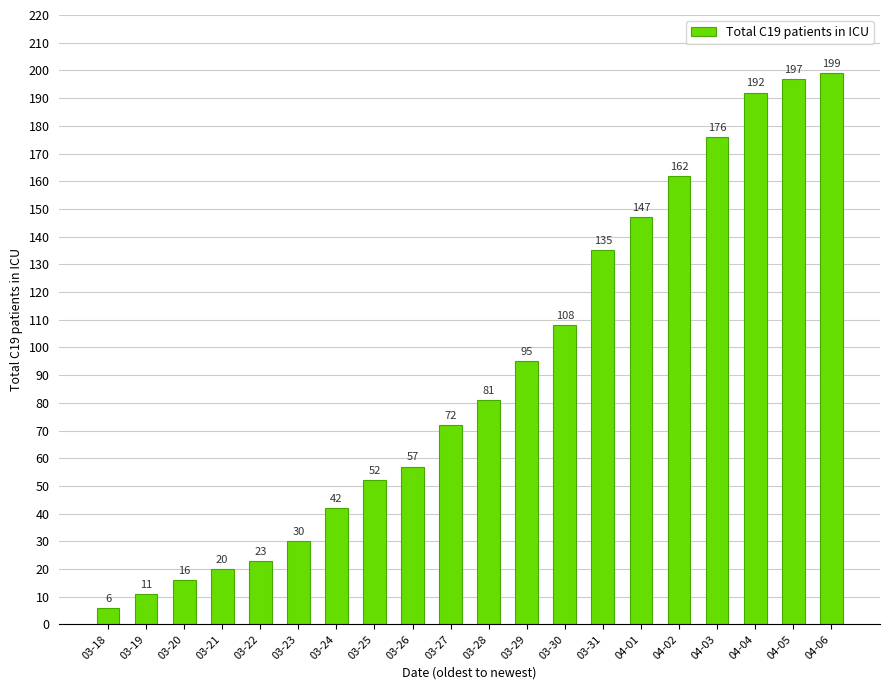

Reading left to right, transcribe all the data shown in this chart.

6	11	16	20	23	30	42	52	57	72	81	95	108	135	147	162	176	192	197	199